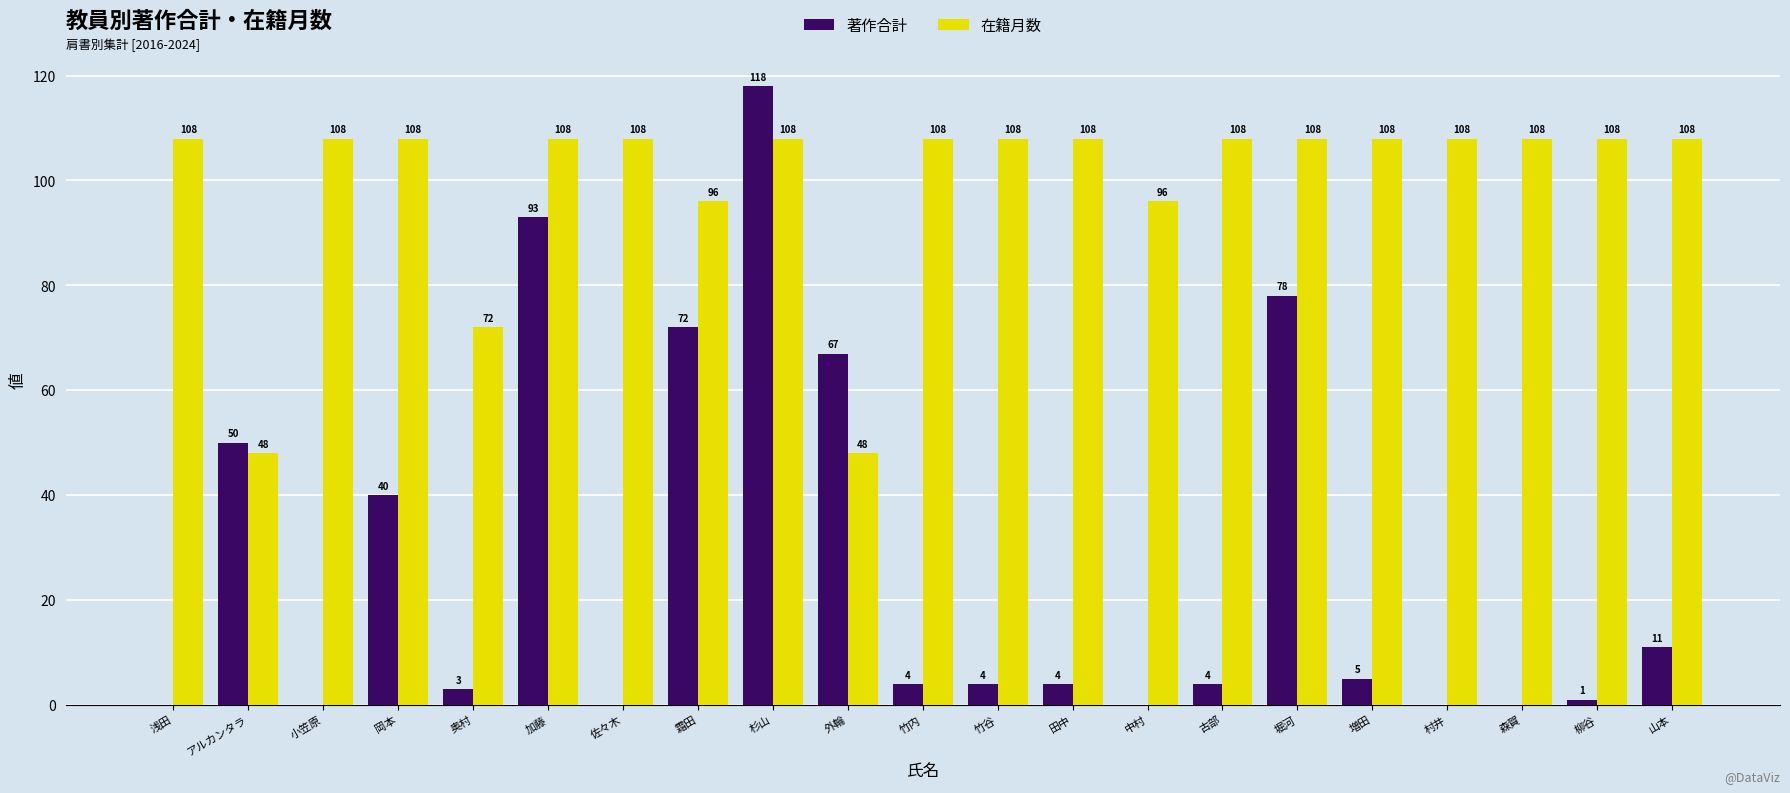

At which label is 著作合計 closest to 59?

外輪